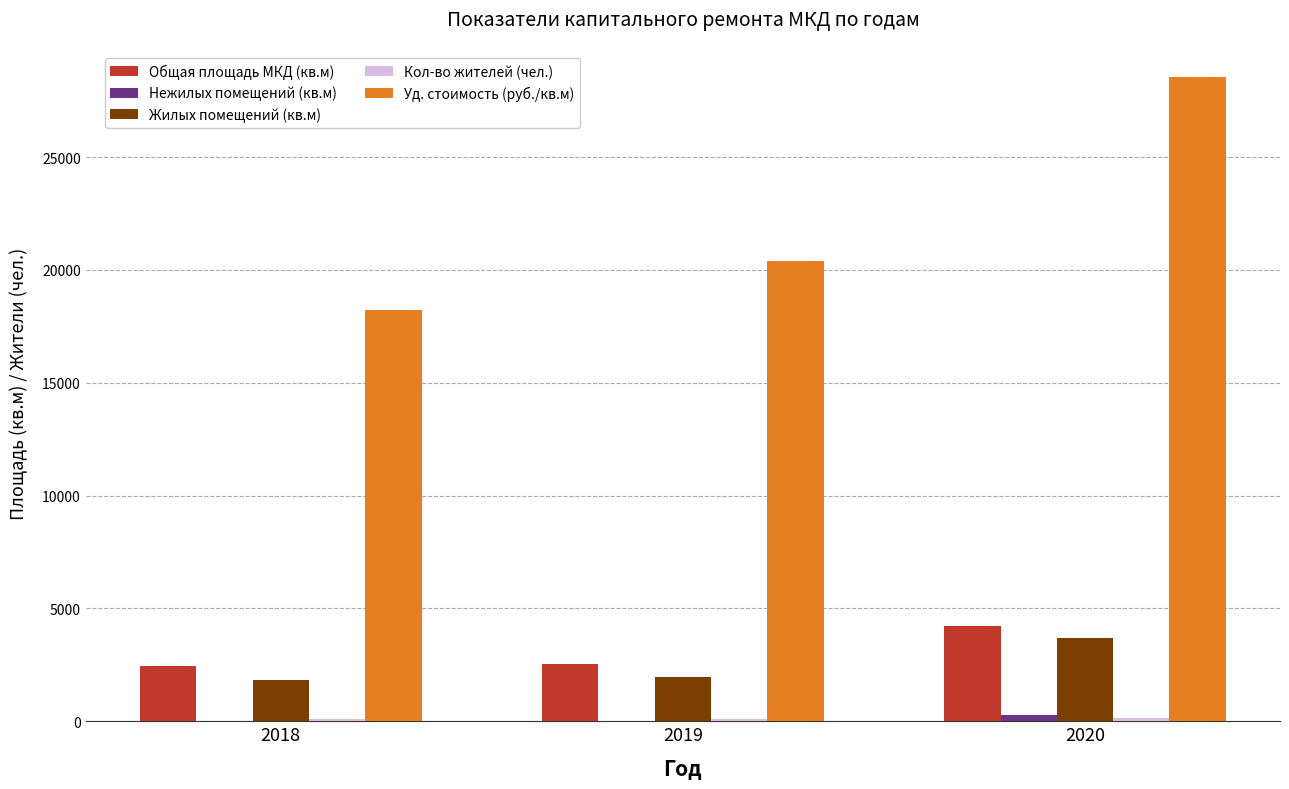

Is it true that Общая площадь МКД (кв.м) equals 2521.9 at 2019?

True